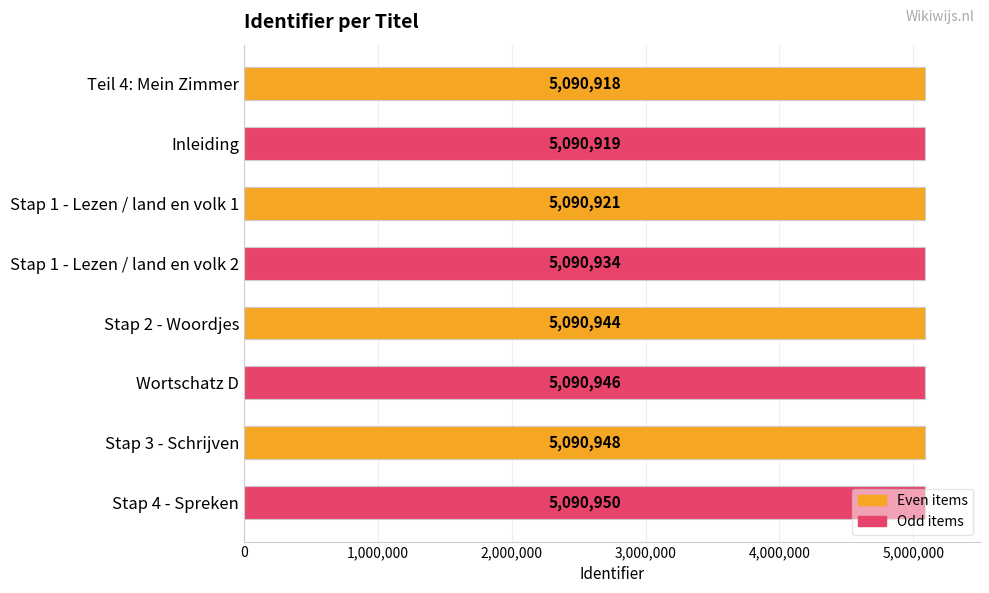

True or false: the data shows 7343197 at Teil 4: Mein Zimmer.

False